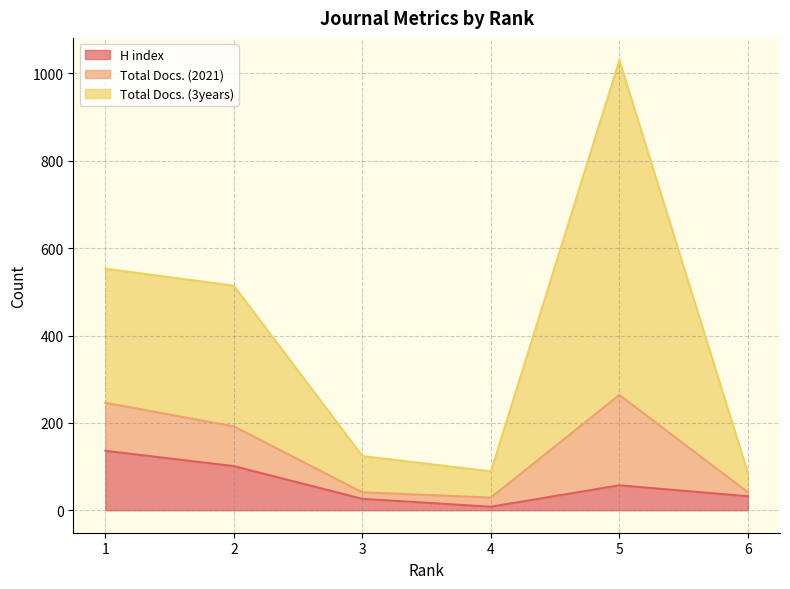

Which has a higher value, 6 or 2?

2